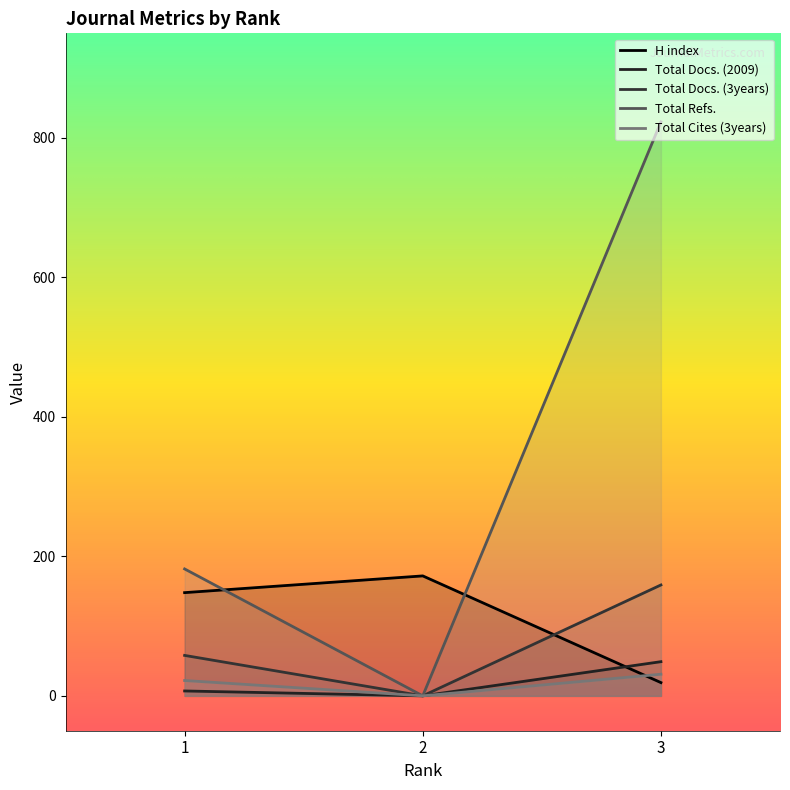

At which category is the sum across all series the highest?

3